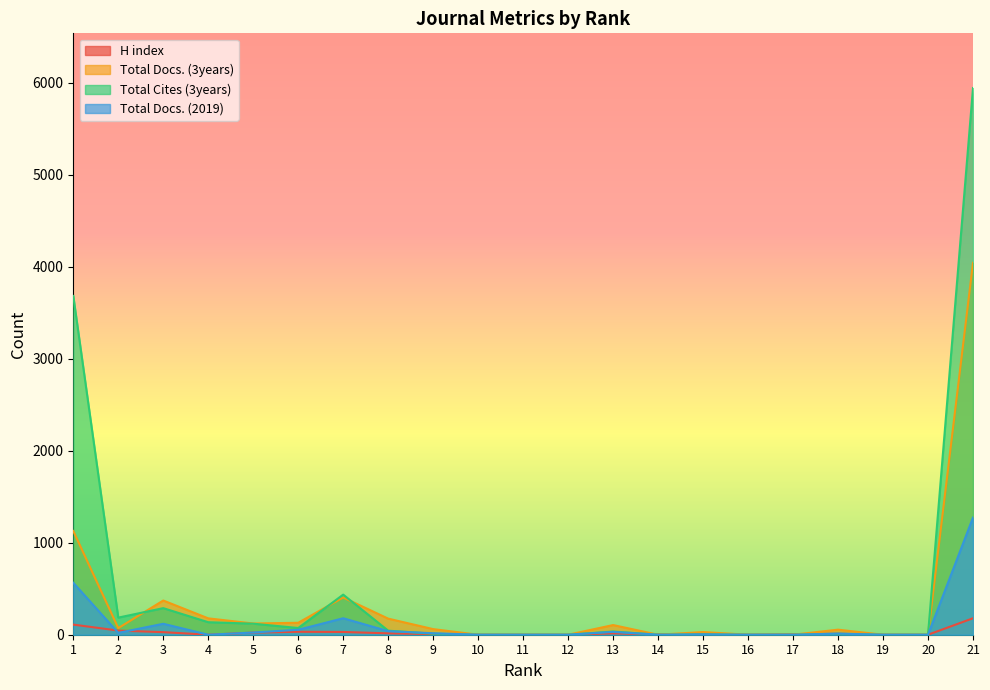

Does the chart display data point markers on the line(s)?

No